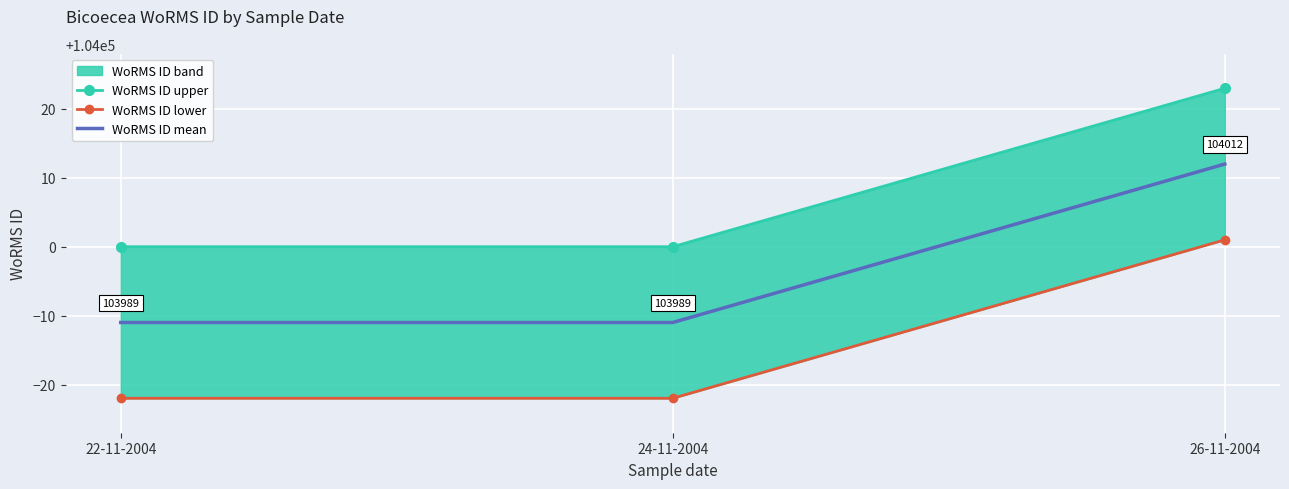

Between 22-11-2004 and 26-11-2004, which series saw the biggest shift?

WoRMS ID upper